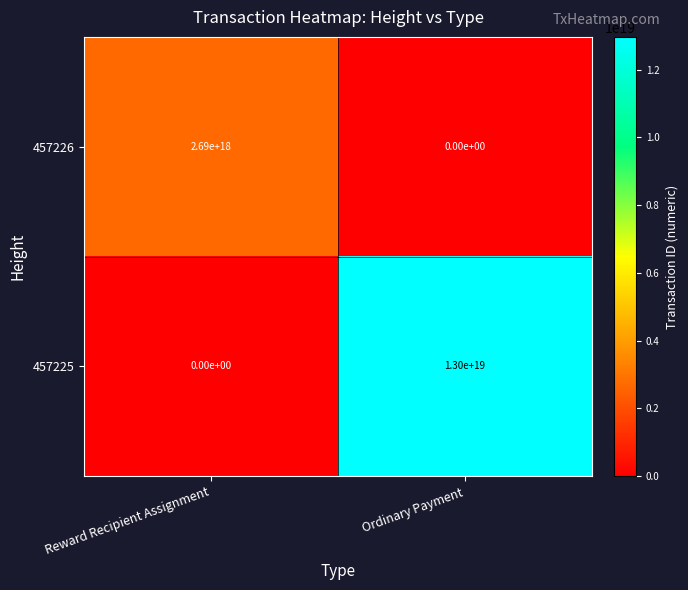

Rank the series at Ordinary Payment from lowest to highest value.

457226, 457225